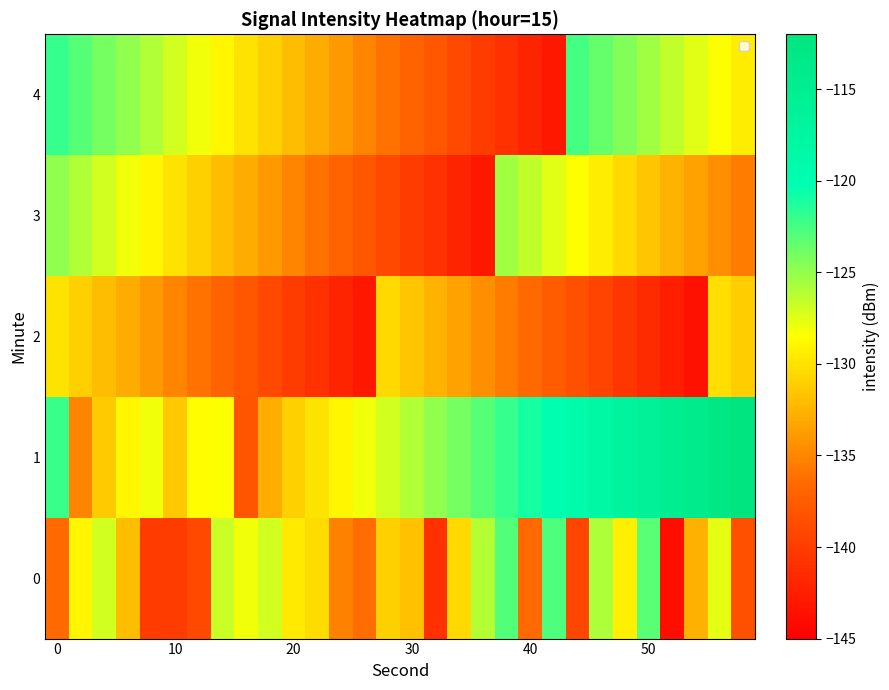

List the series in order of their peak value, lowest first.

2, 1, 4, 0, 3